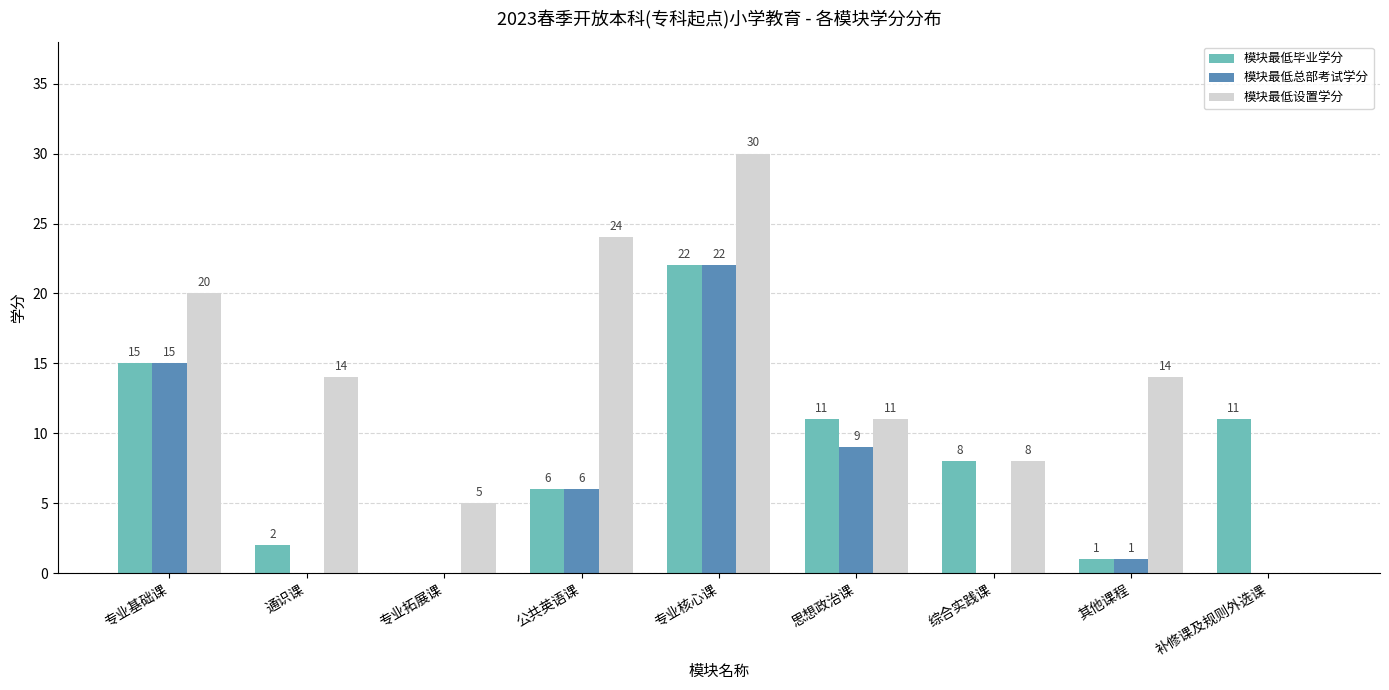

What are all the series names shown in the legend?

模块最低毕业学分, 模块最低总部考试学分, 模块最低设置学分